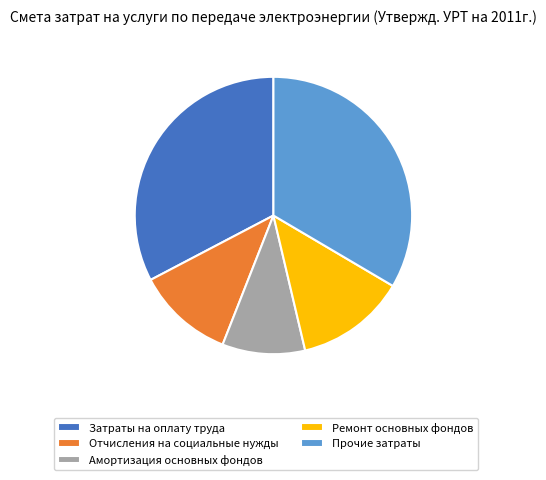

What is the ratio of the value at Отчисления на социальные нужды to the value at Затраты на оплату труда?

0.3